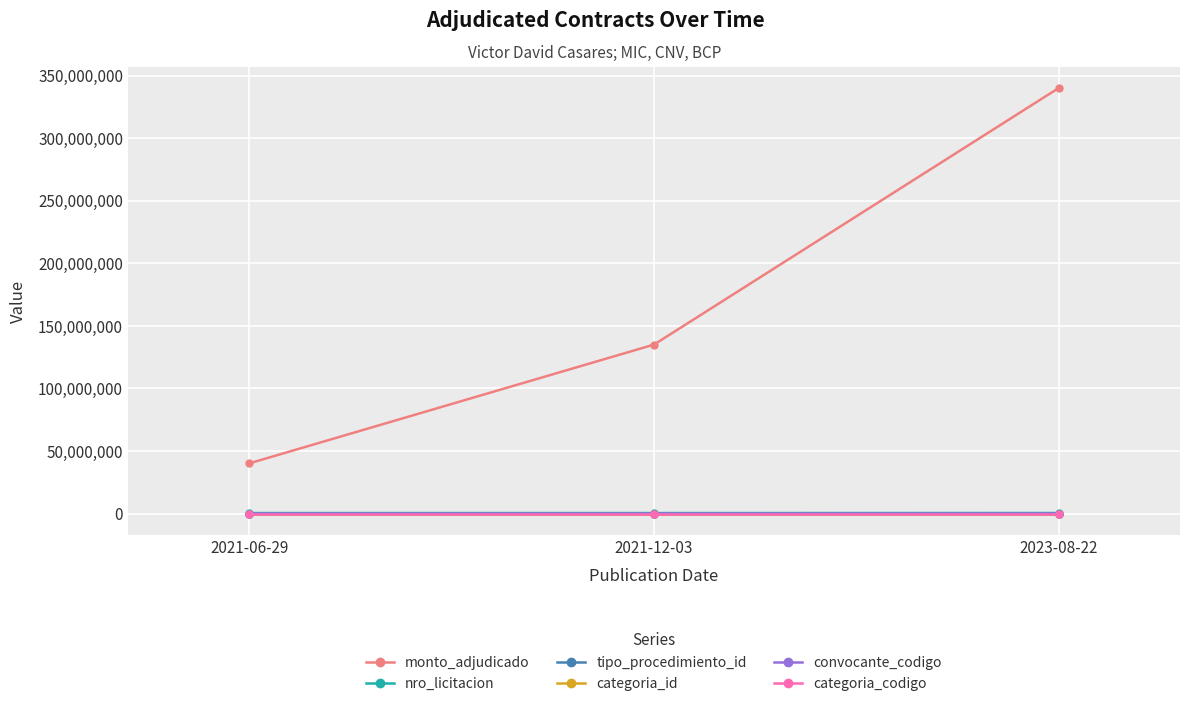

What are all the series names shown in the legend?

monto_adjudicado, nro_licitacion, tipo_procedimiento_id, categoria_id, convocante_codigo, categoria_codigo